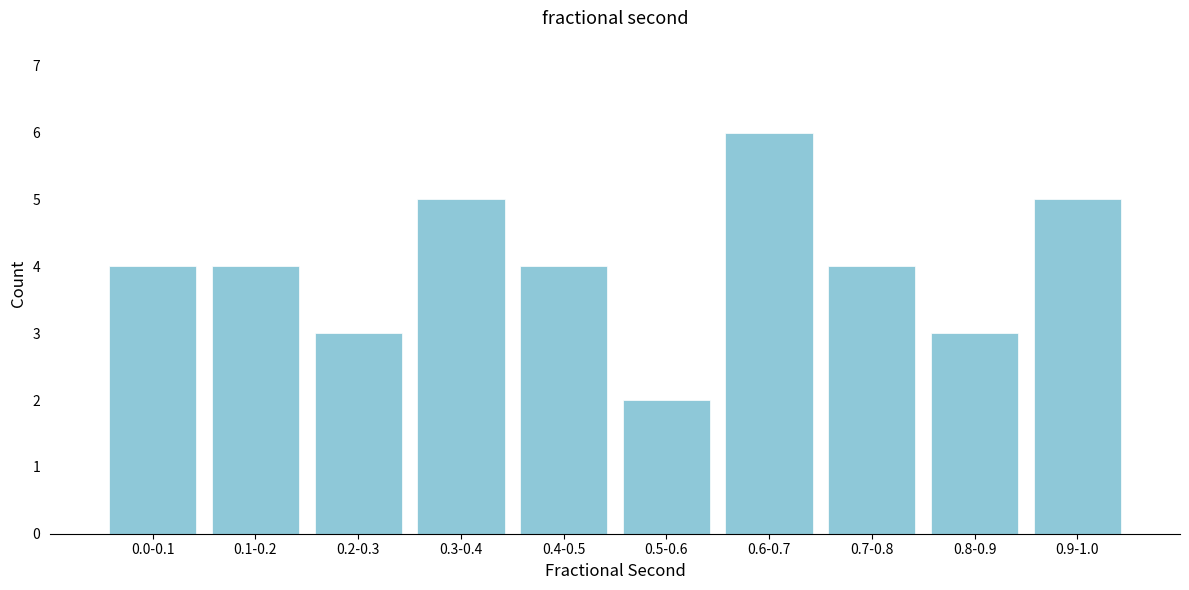

Reading left to right, transcribe all the data shown in this chart.

4	4	3	5	4	2	6	4	3	5